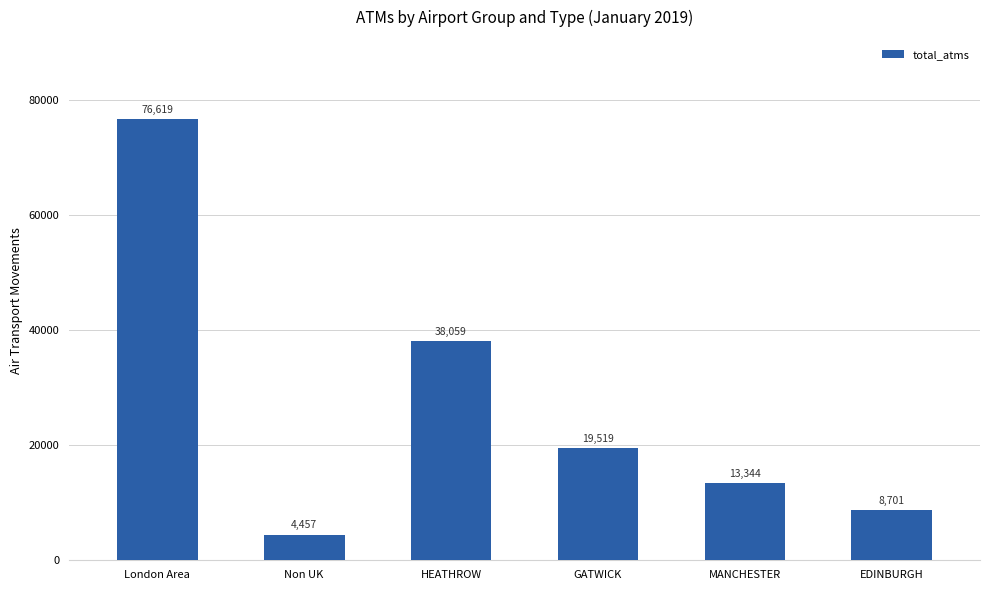

Reading left to right, what are all the values shown in this chart?

76619	4457	38059	19519	13344	8701